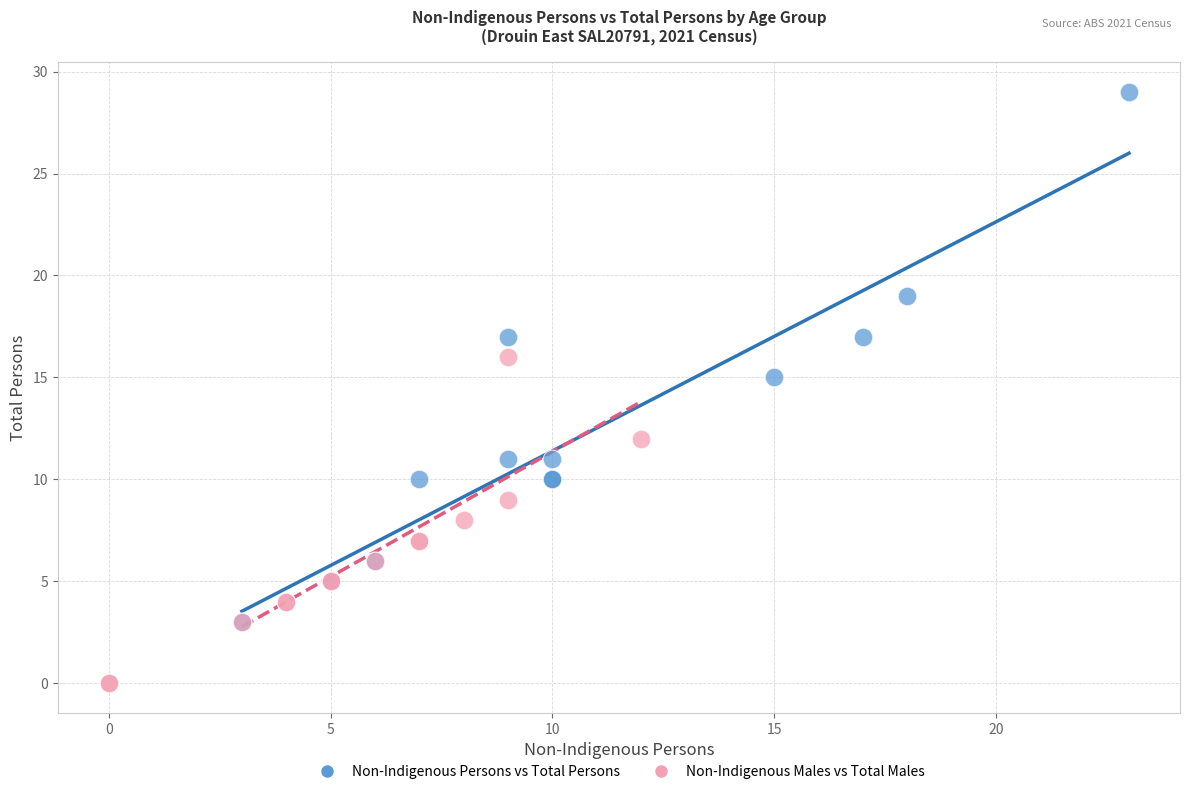

Which series contains the highest Y value?

Non-Indigenous Persons vs Total Persons